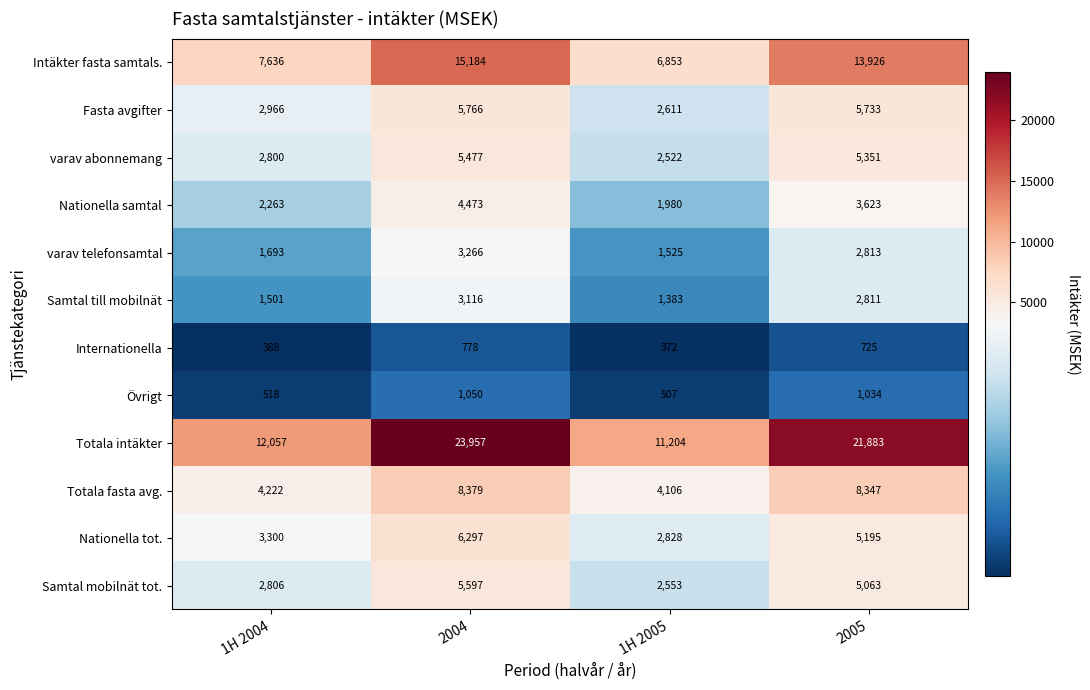

Count the number of data series in this chart.

12